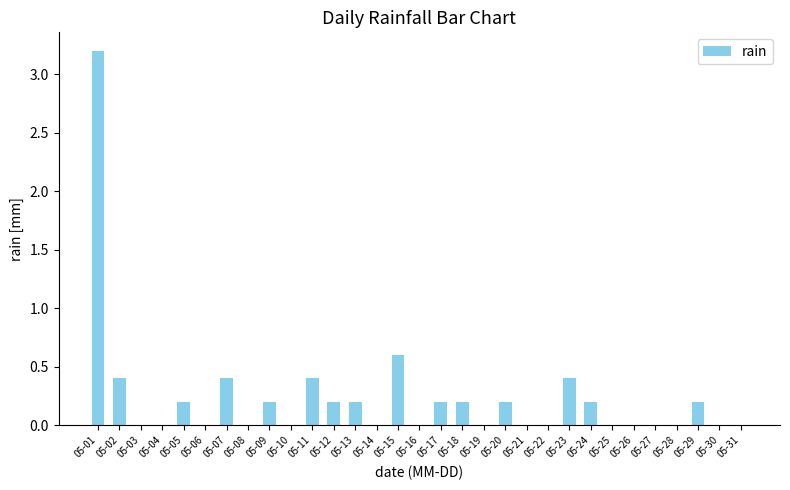

What is the average value?

0.2